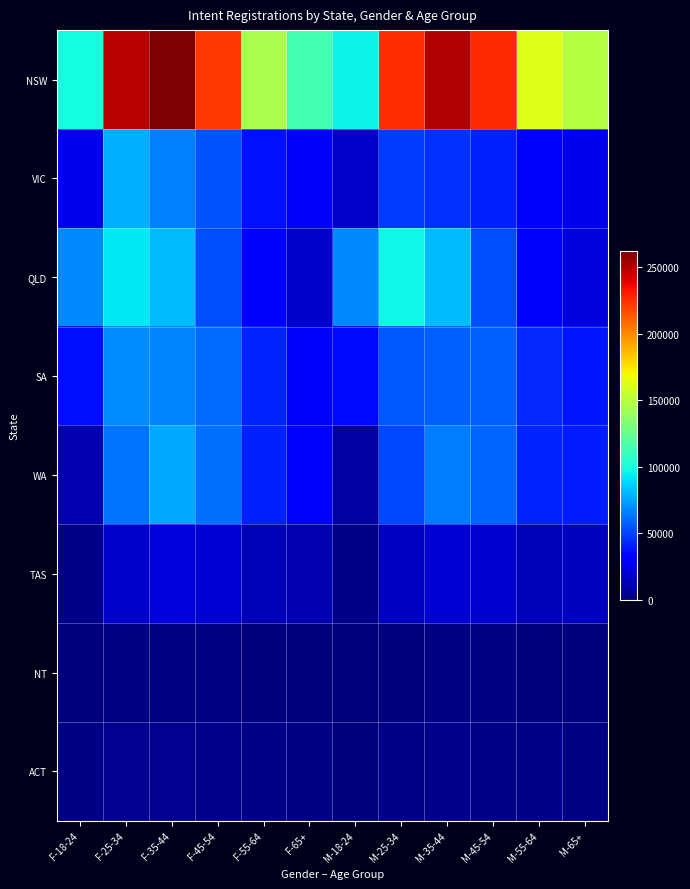

What is the smallest value displayed?

181